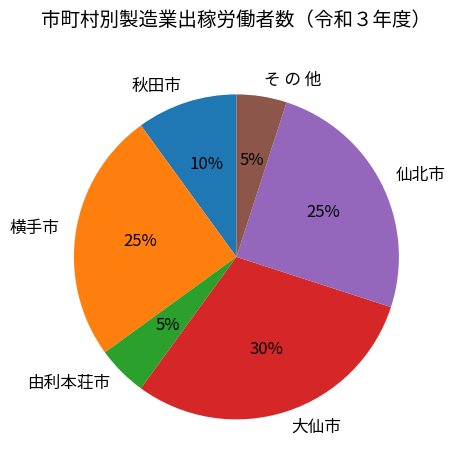

Count the number of slices in the pie.

6